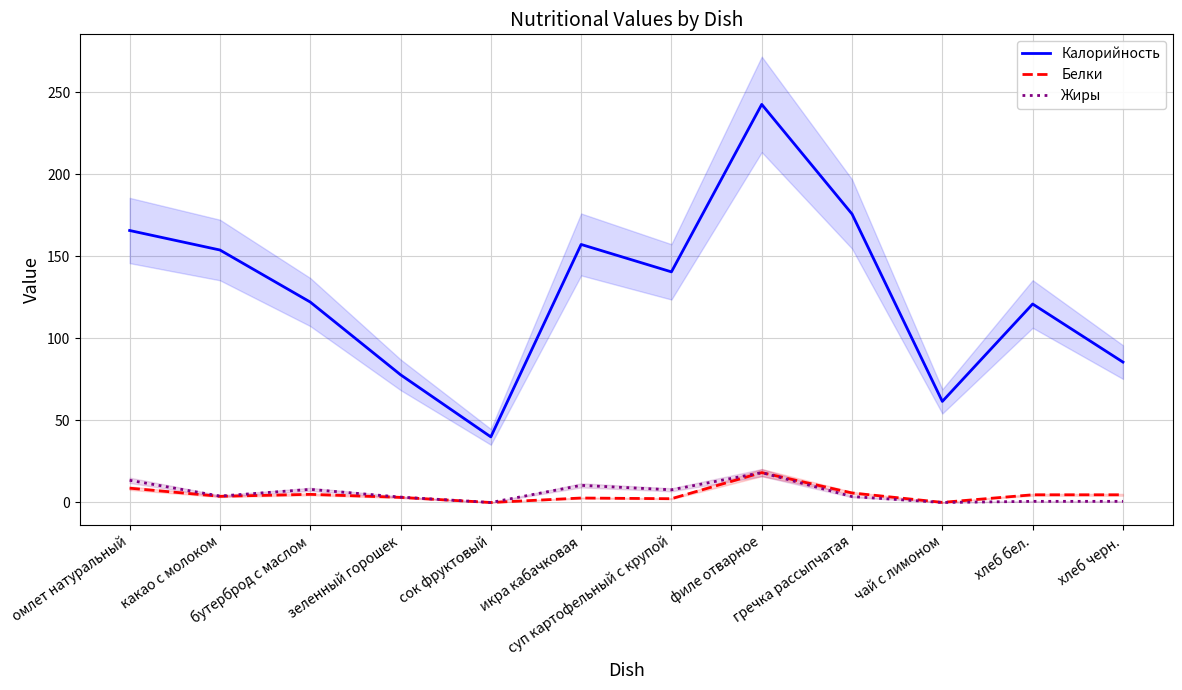

True or false: Белки and Калорийность cross at least once.

False